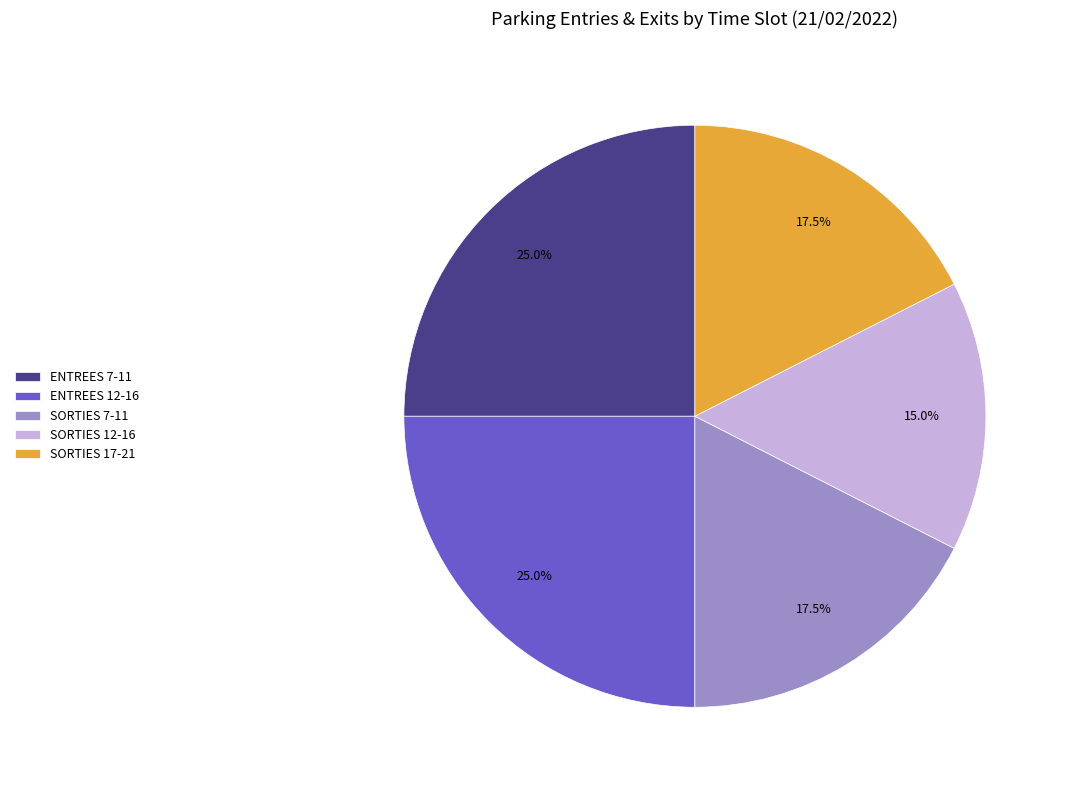

Do SORTIES 17-21 and ENTREES 7-11 together represent more than half of the pie?

No